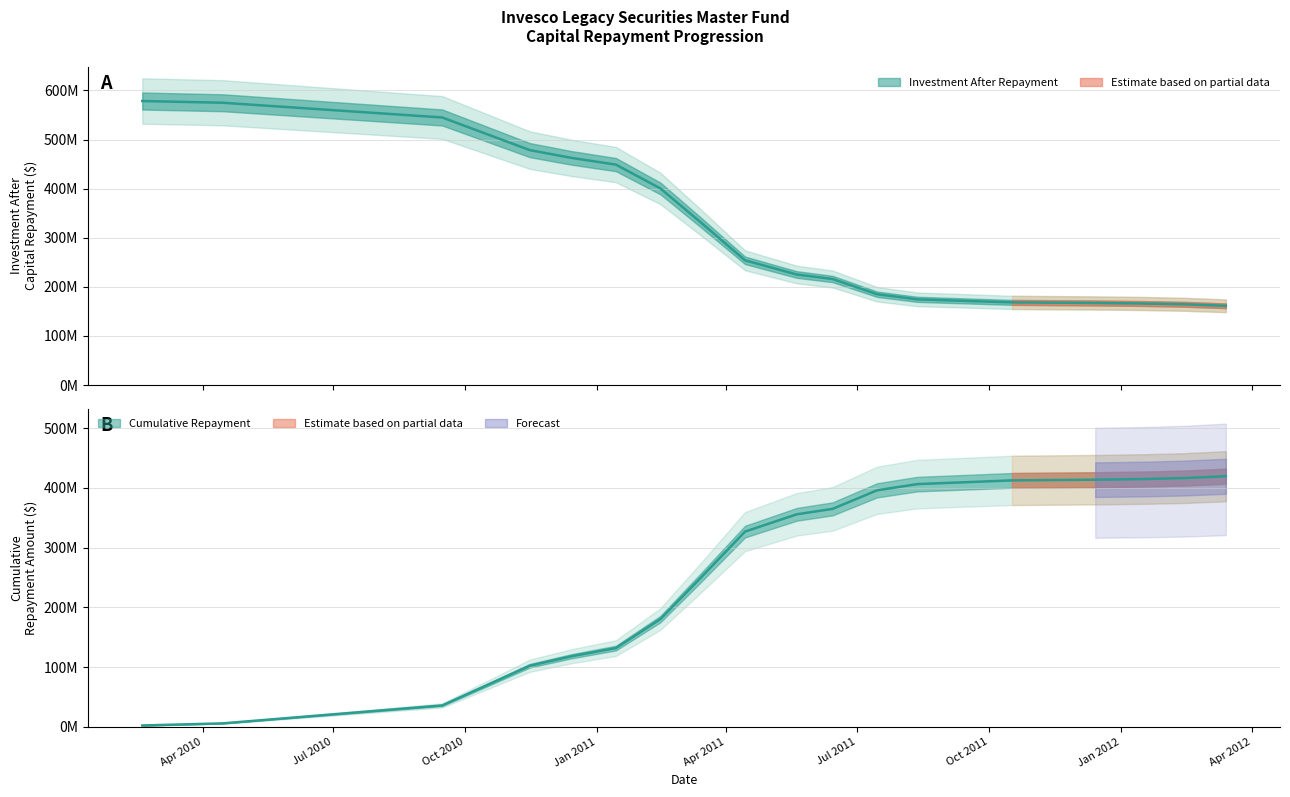

The value at 2010-02-18 is 1009575149.5. True or false?

False